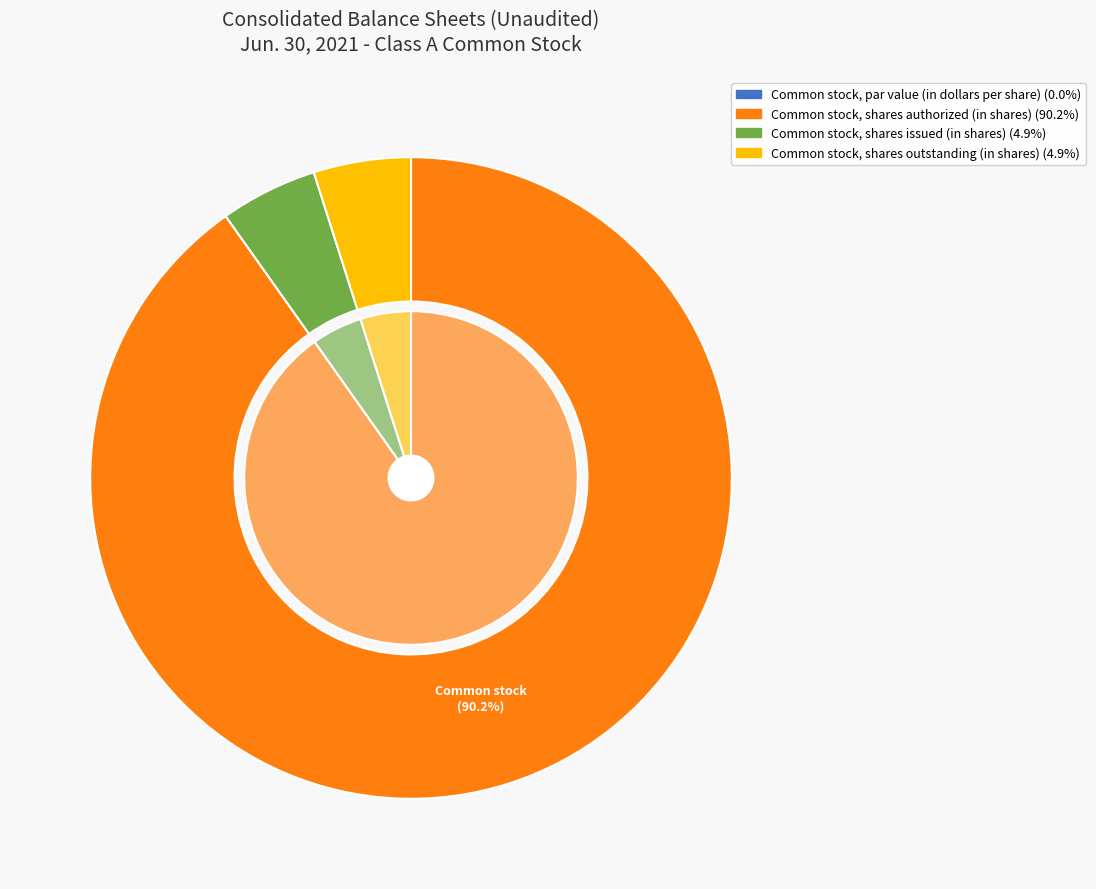

Do Common stock, par value (in dollars per share) and Common stock, shares outstanding (in shares) together represent more than half of the pie?

No